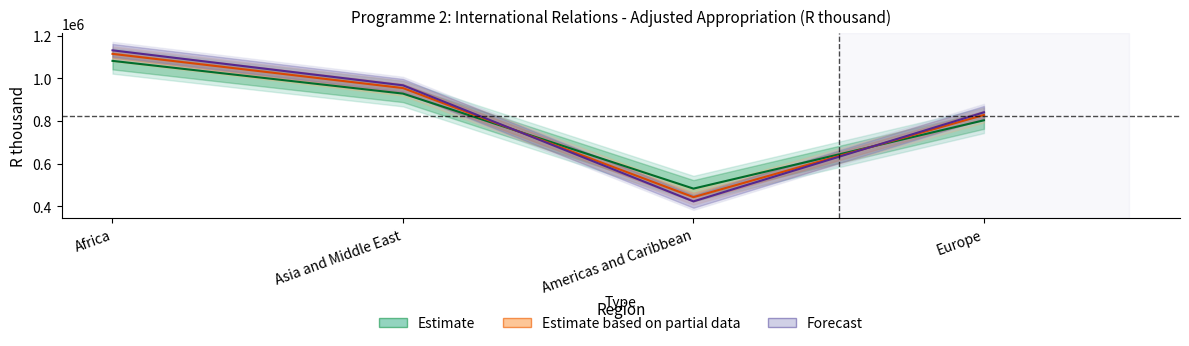

What is the label of the 1st point from the right?

Europe